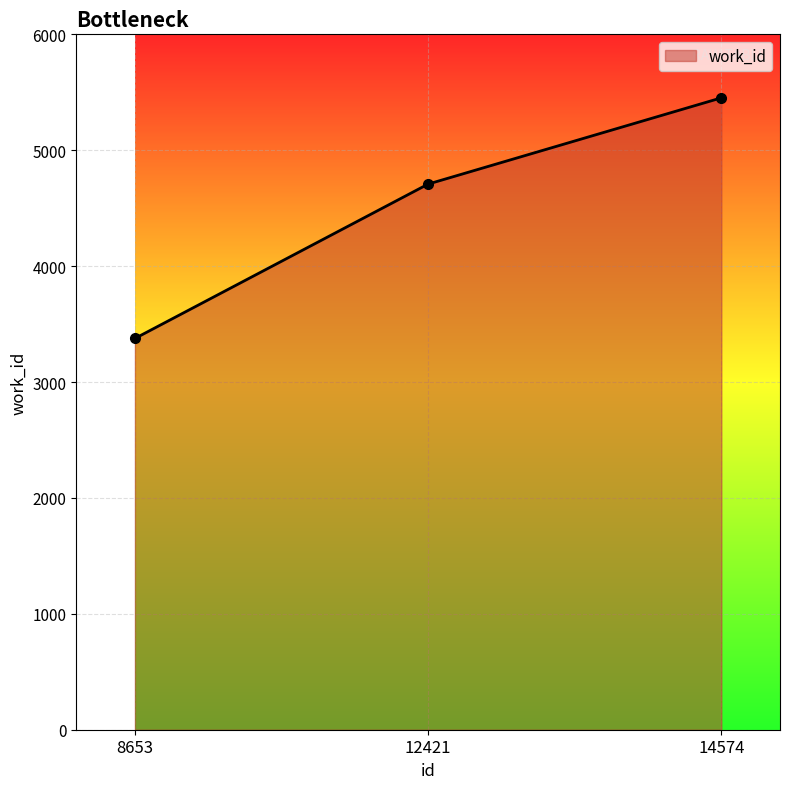

At which category does the chart reach its peak across all series?

14574